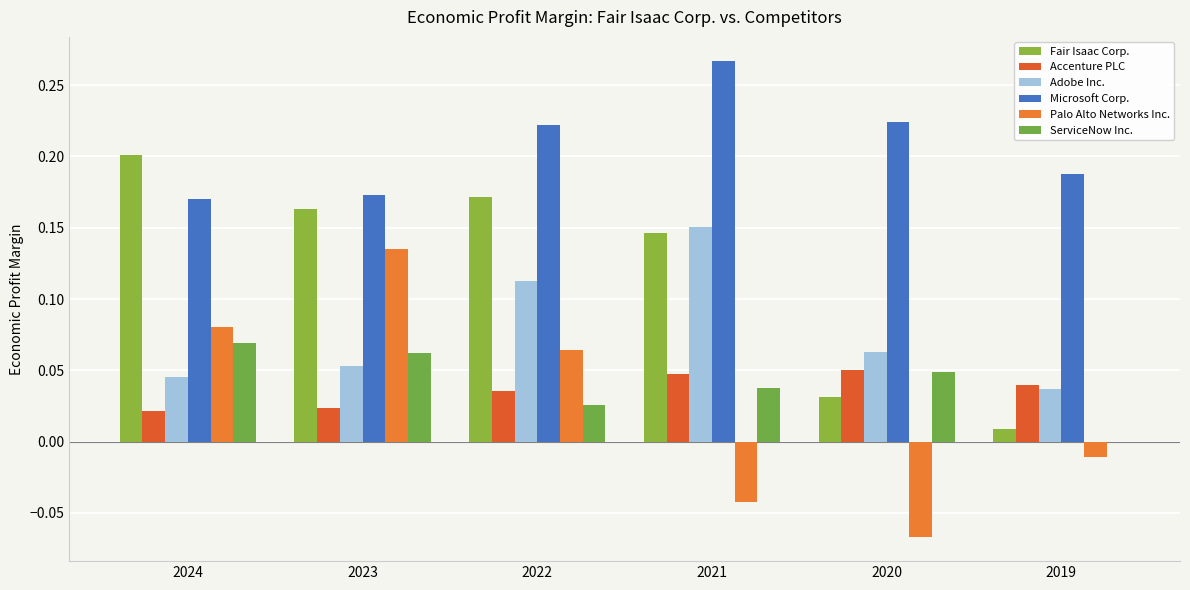

True or false: Adobe Inc. has a value of 0.0 at 2019.

True